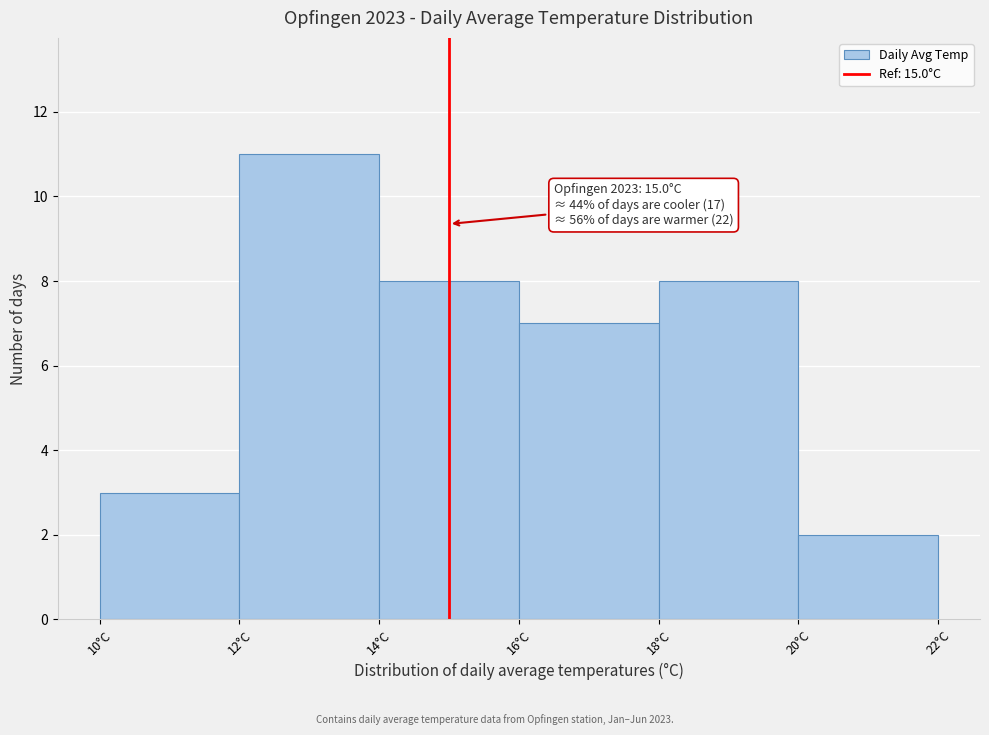

Which range on the x-axis has the tallest bar?

12 to 14